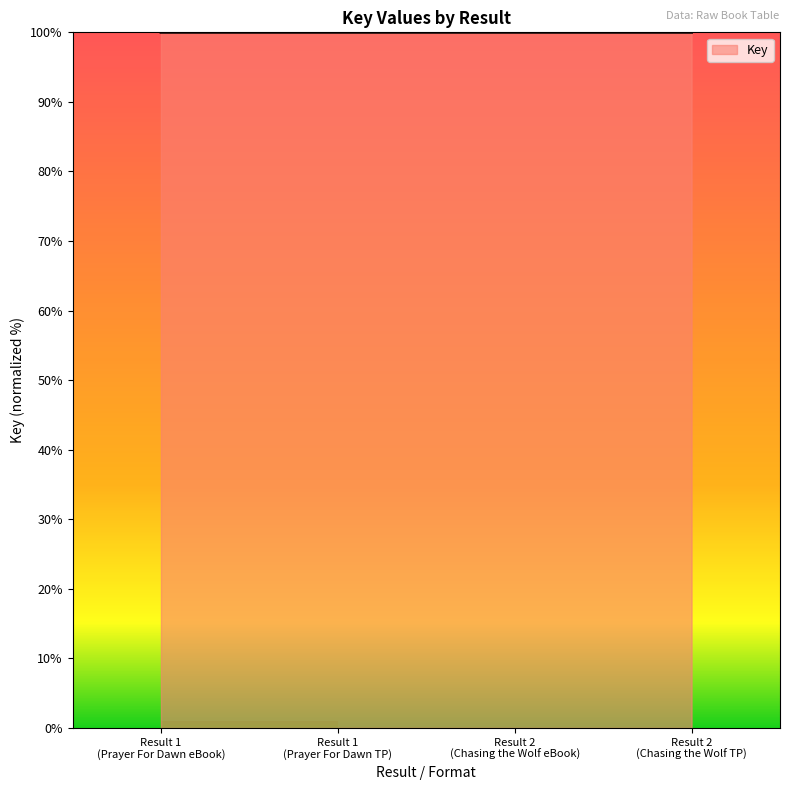

What is the sum of all values?

400.0